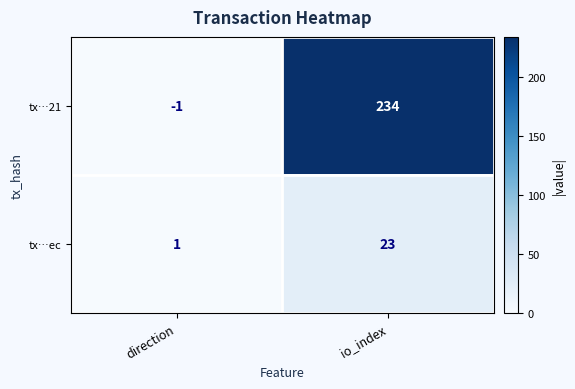

At which category is the sum across all series the highest?

io_index